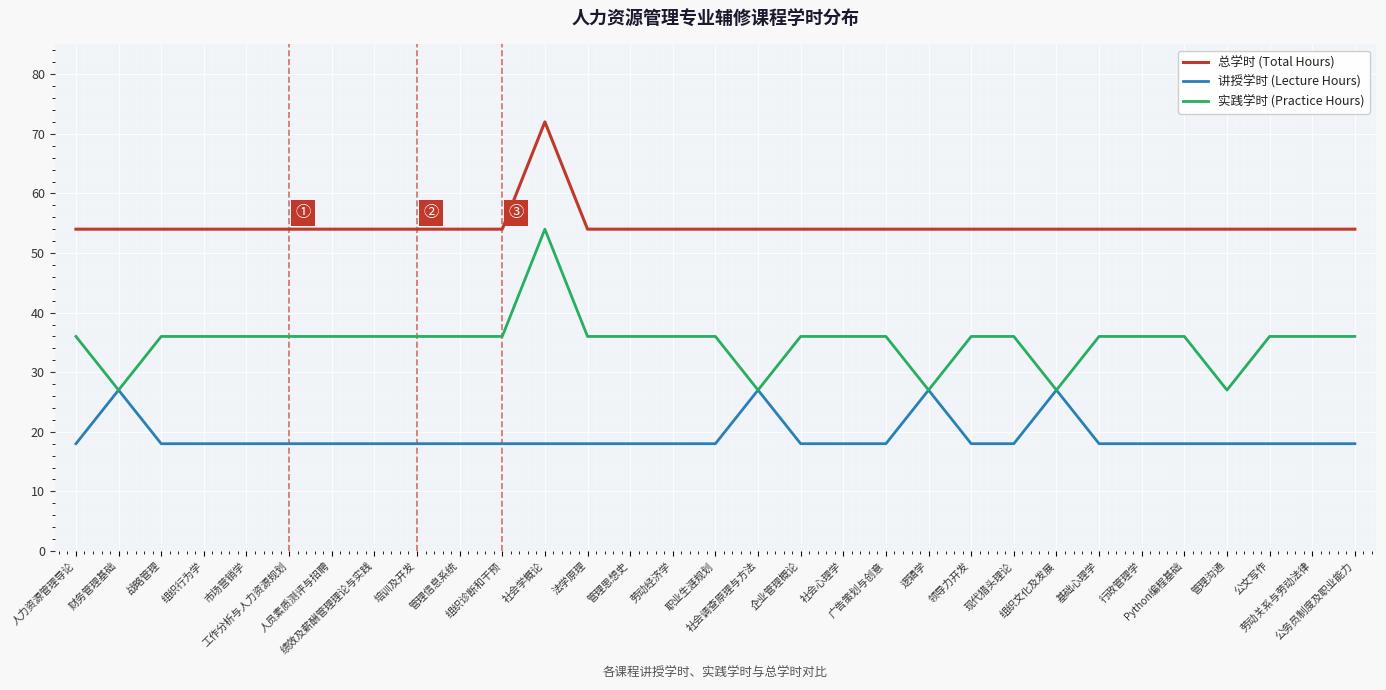

Is it true that 实践学时 (Practice Hours) equals 27 at 逻辑学?

True